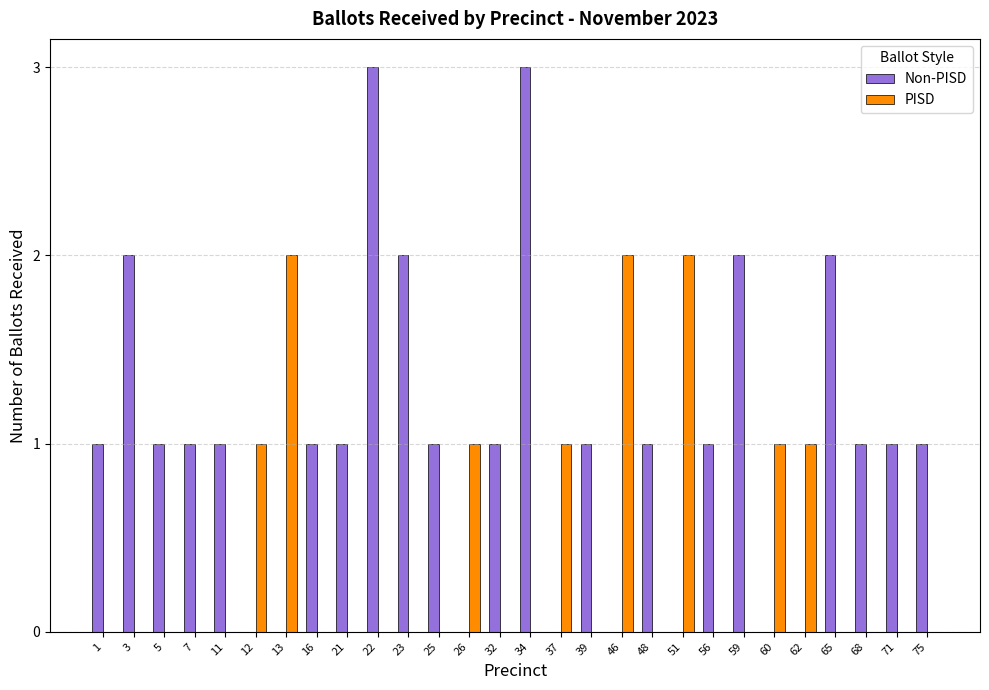

Reading right to left, what are all the values shown in this chart?

Non-PISD: 75=1	71=1	68=1	65=2	62=0	60=0	59=2	56=1	51=0	48=1	46=0	39=1	37=0	34=3	32=1	26=0	25=1	23=2	22=3	21=1	16=1	13=0	12=0	11=1	7=1	5=1	3=2	1=1
PISD: 75=0	71=0	68=0	65=0	62=1	60=1	59=0	56=0	51=2	48=0	46=2	39=0	37=1	34=0	32=0	26=1	25=0	23=0	22=0	21=0	16=0	13=2	12=1	11=0	7=0	5=0	3=0	1=0